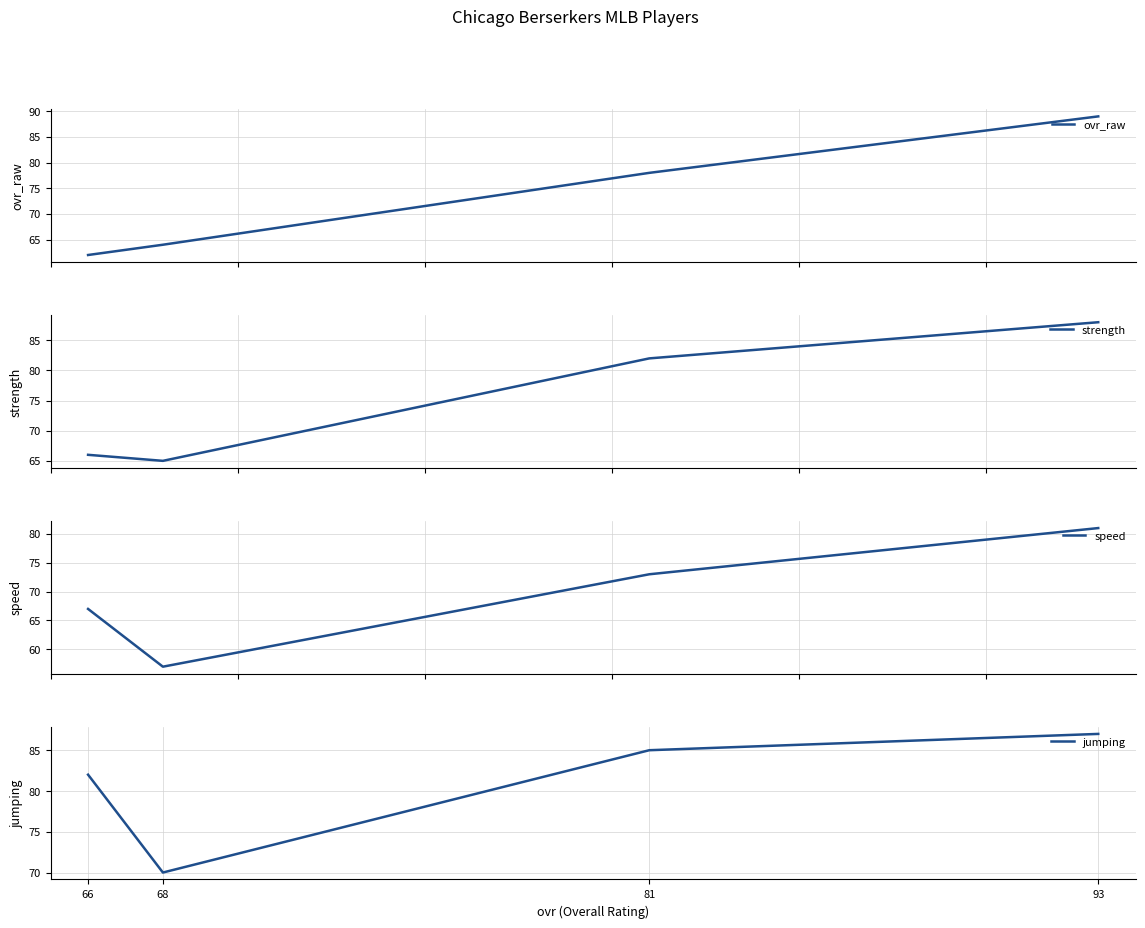

True or false: speed has more than 0 points higher than both neighbors.

False